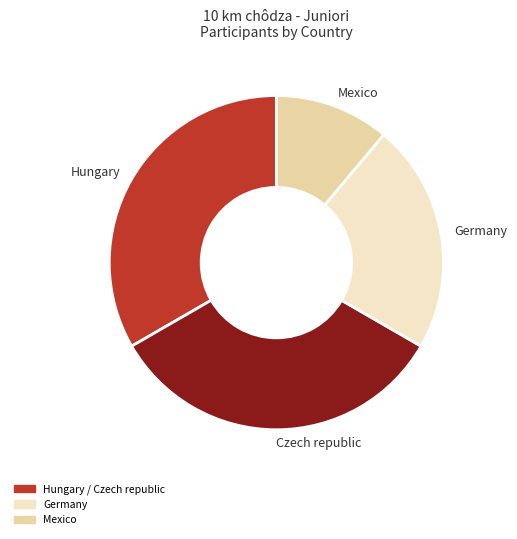

The Germany slice represents 22% of the pie. True or false?

True